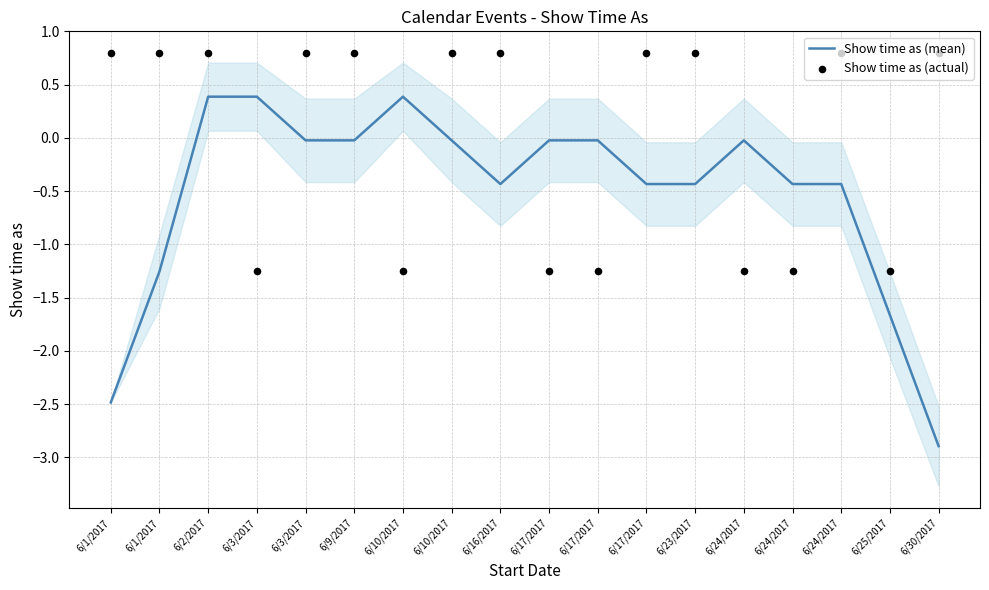

What is the total value across all series at 6/17/2017?

-1.3